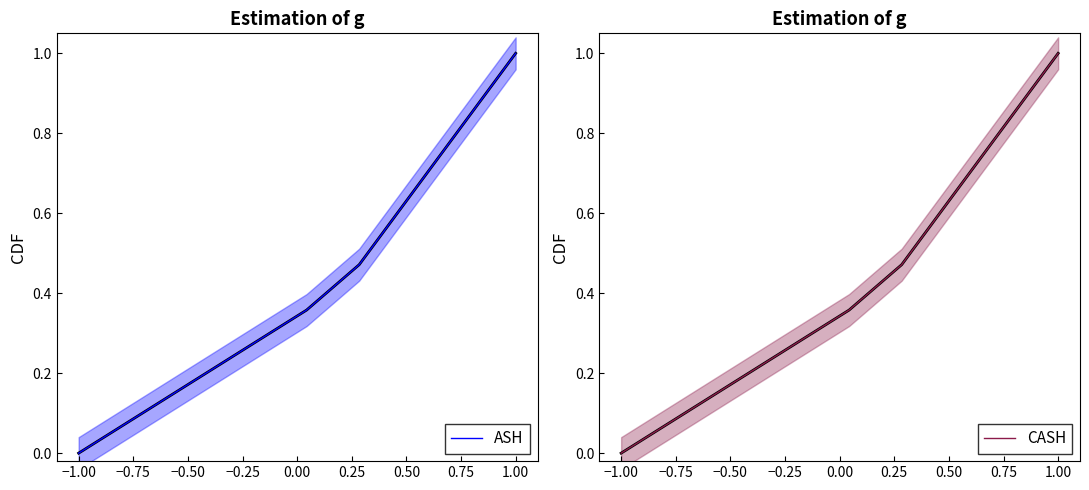

True or false: CASH and ASH intersect in this chart.

False